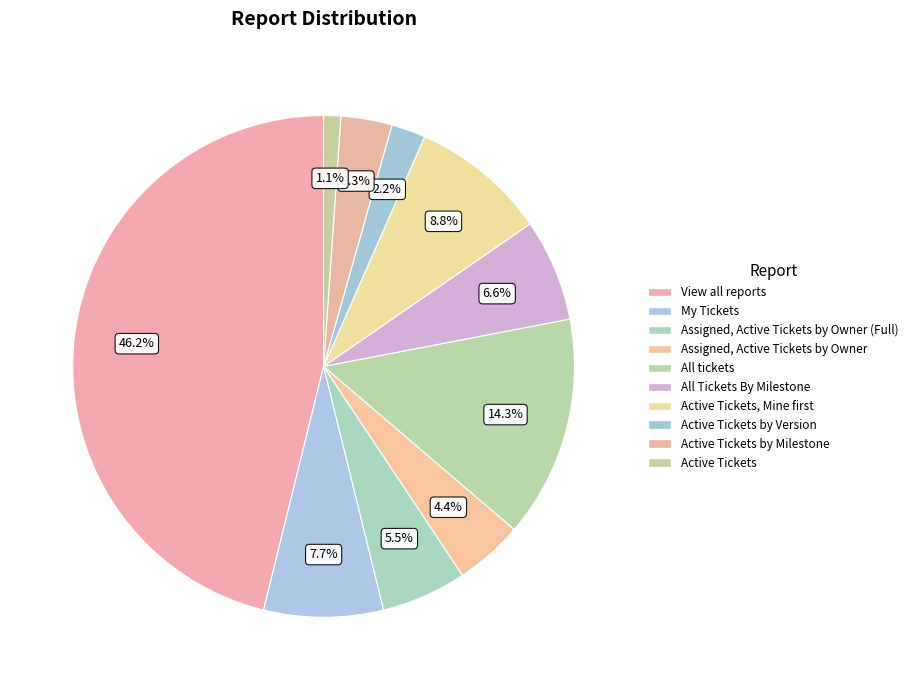

How many segments does this pie chart have?

10